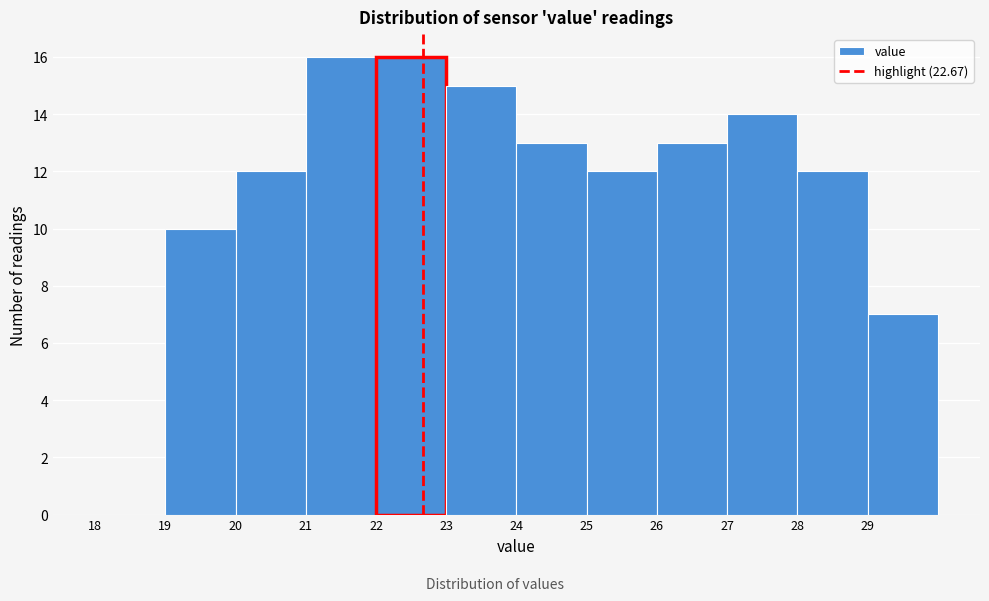

Reading left to right, transcribe this chart: for each bar, give the range it covers on the x-axis and its height. The values are not printed on the chart, so give them approximately, as read against the axis.

18 to 19: 0
19 to 20: 10
20 to 21: 12
21 to 22: 16
22 to 23: 16
23 to 24: 15
24 to 25: 13
25 to 26: 12
26 to 27: 13
27 to 28: 14
28 to 29: 12
29 to 30: 7